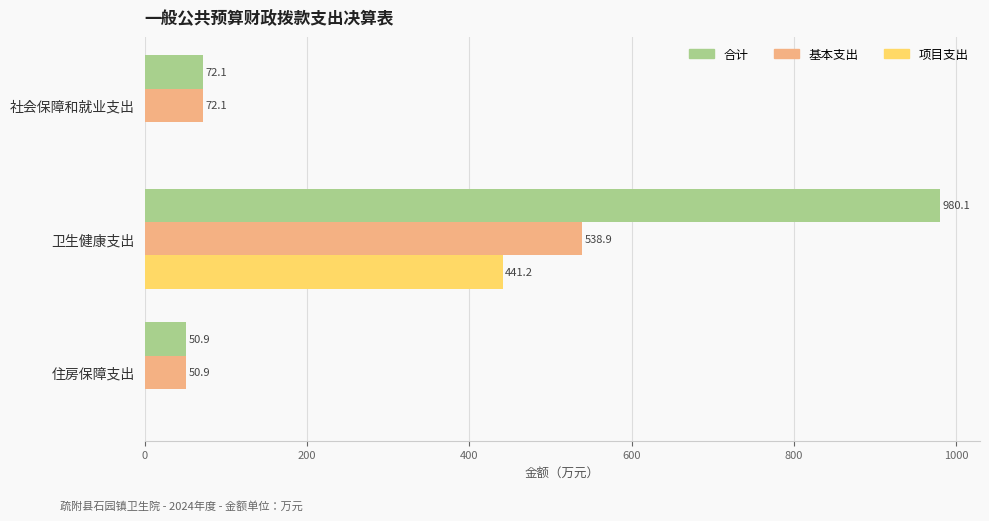

At which category is the sum across all series the highest?

卫生健康支出